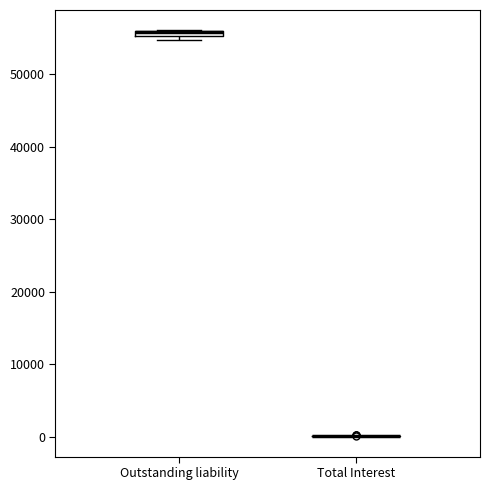

Where is the lower edge of the box for Outstanding liability on the y-axis? The values are not printed on the chart, so give them approximately, as read against the axis.

55000